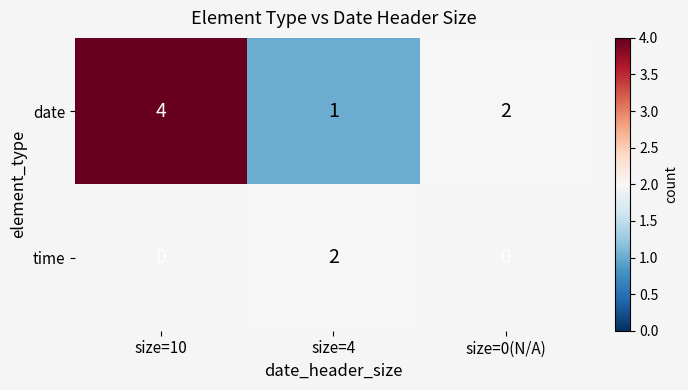

Count the date values in the range 1 to 4.

3